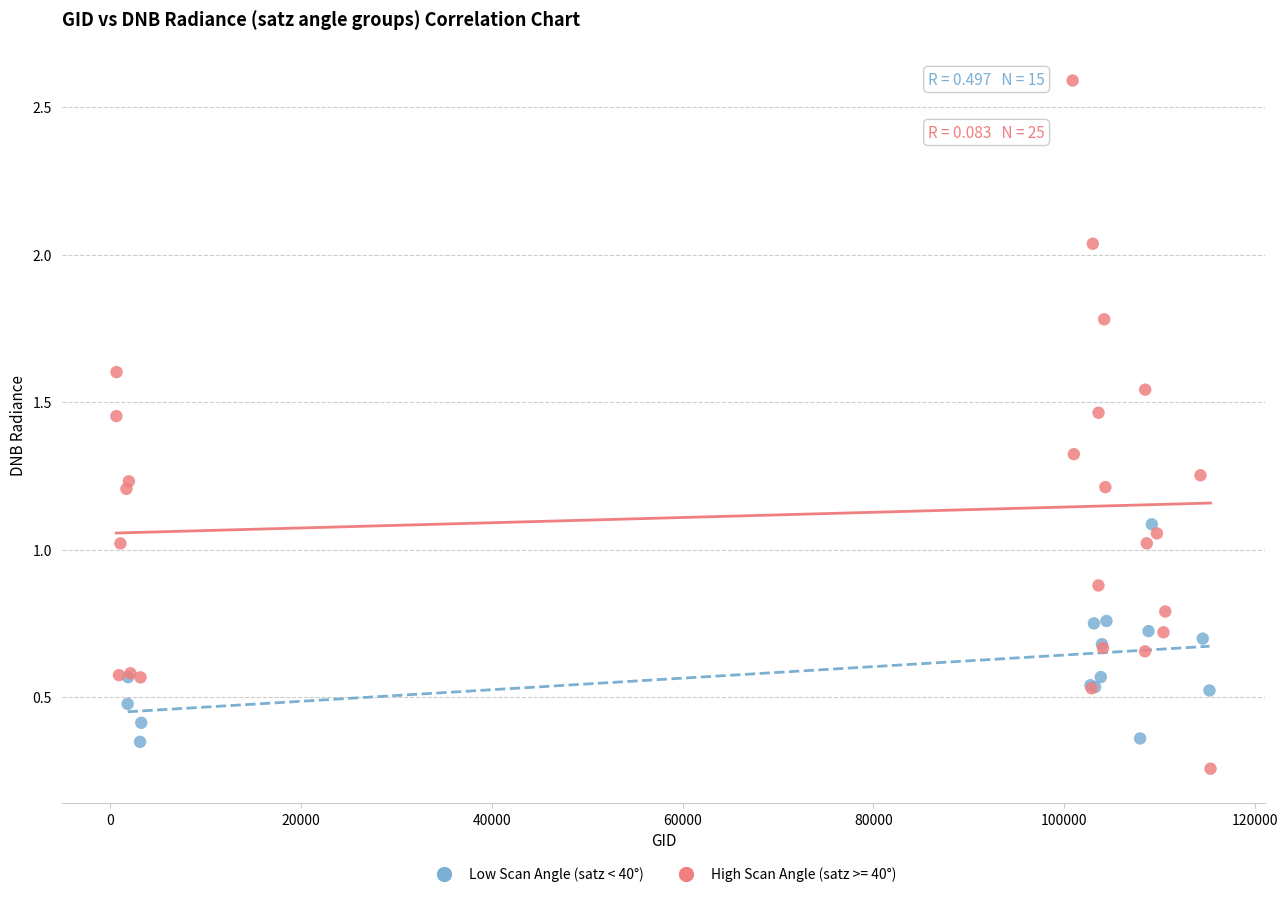

Which series has the largest Y range (max minus min)?

High Scan Angle (satz >= 40°)